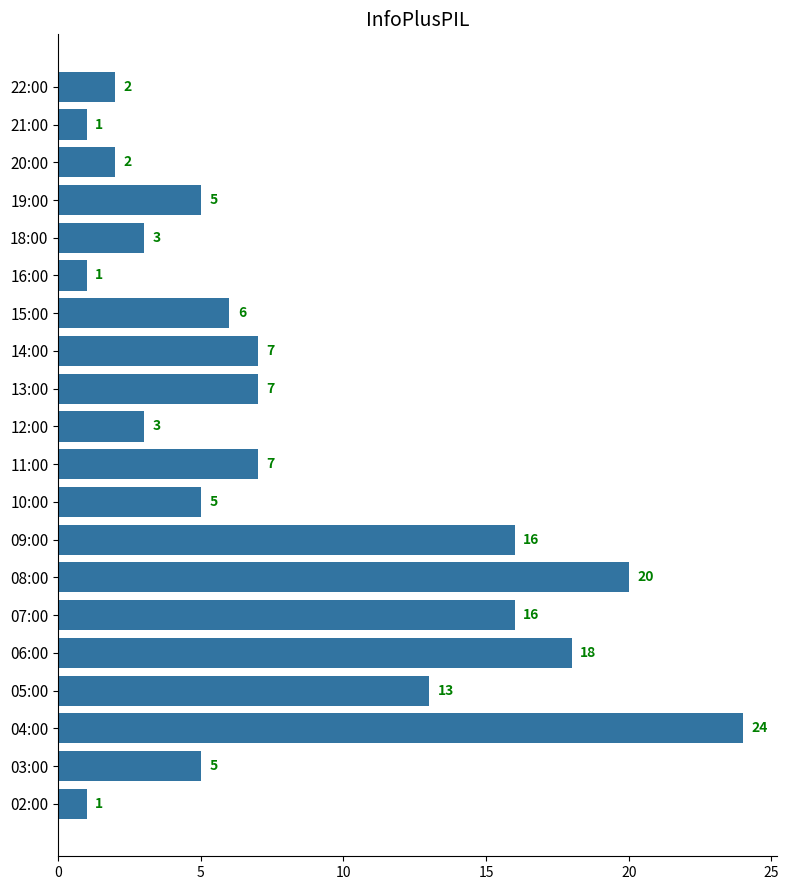

Where is the data nearest to the value 12?

05:00